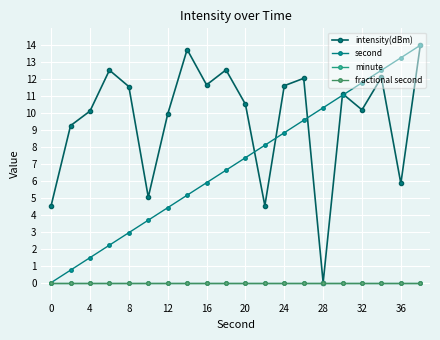

Which series has the widest spread of values?

intensity(dBm)